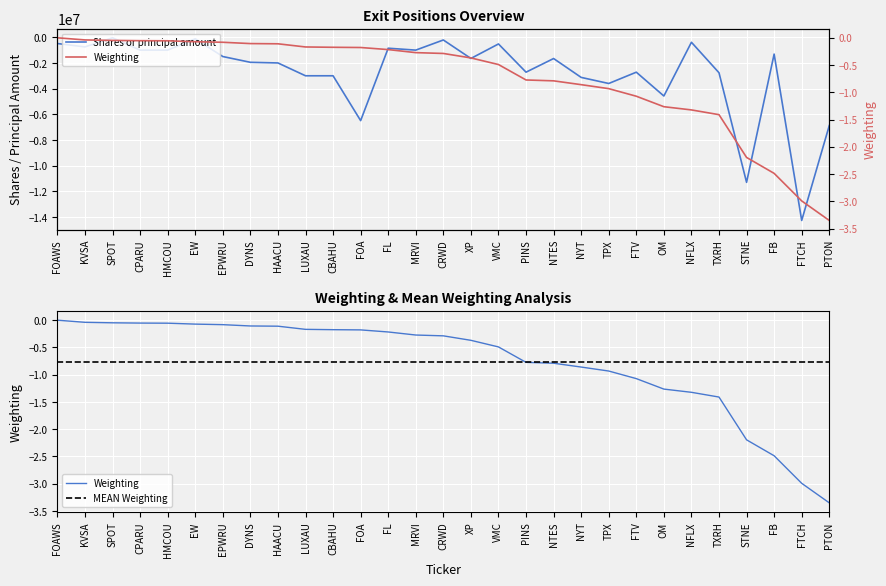

At which category is the sum across all series the highest?

SPOT